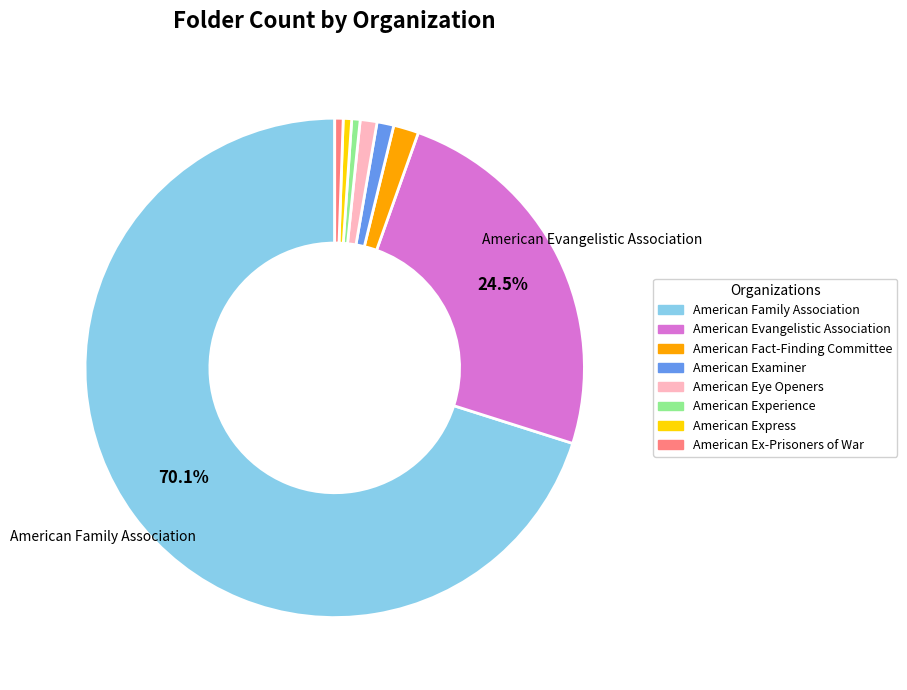

Does American Experience represent more than half of the total?

No